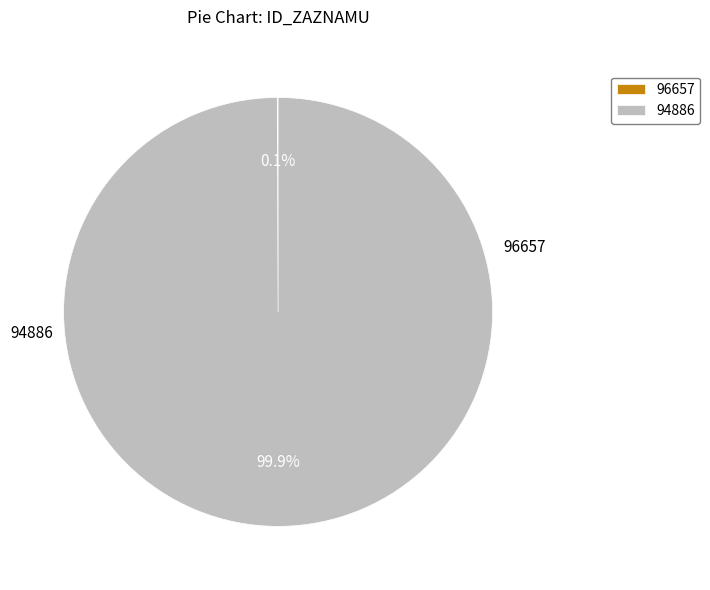

What is the largest slice in the pie chart?

94886